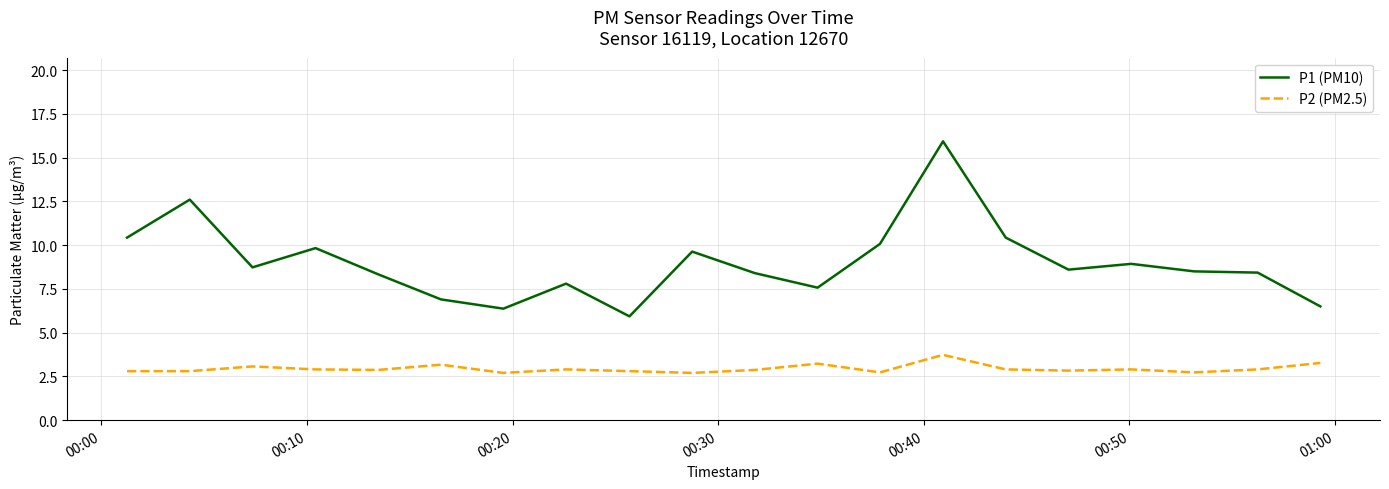

True or false: P1 (PM10) and P2 (PM2.5) cross at least once.

False